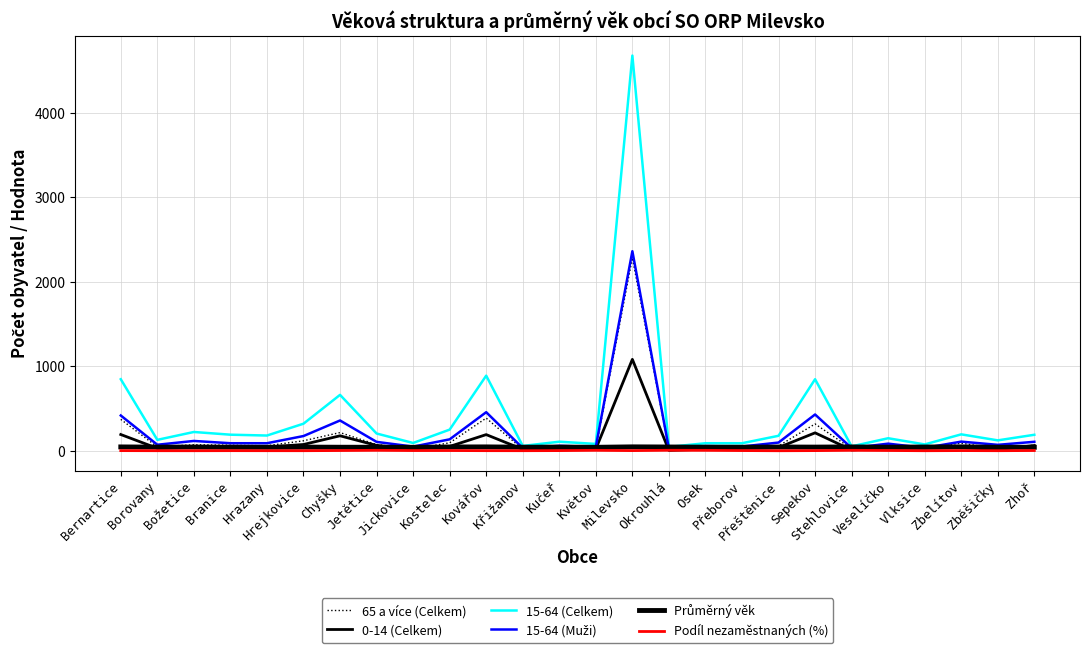

How many categories are shown in the chart?

26